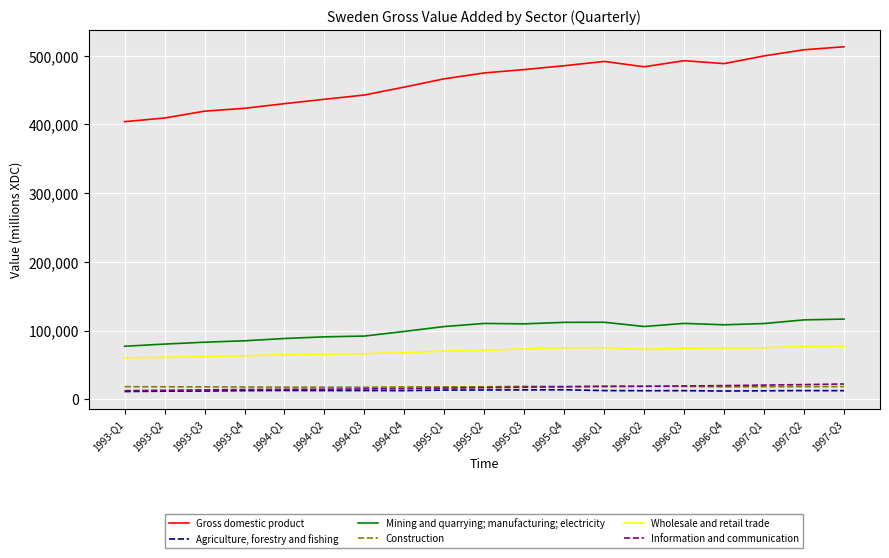

Is the value of Wholesale and retail trade at 1994-Q3 greater than the value of Agriculture, forestry and fishing at 1993-Q1?

Yes